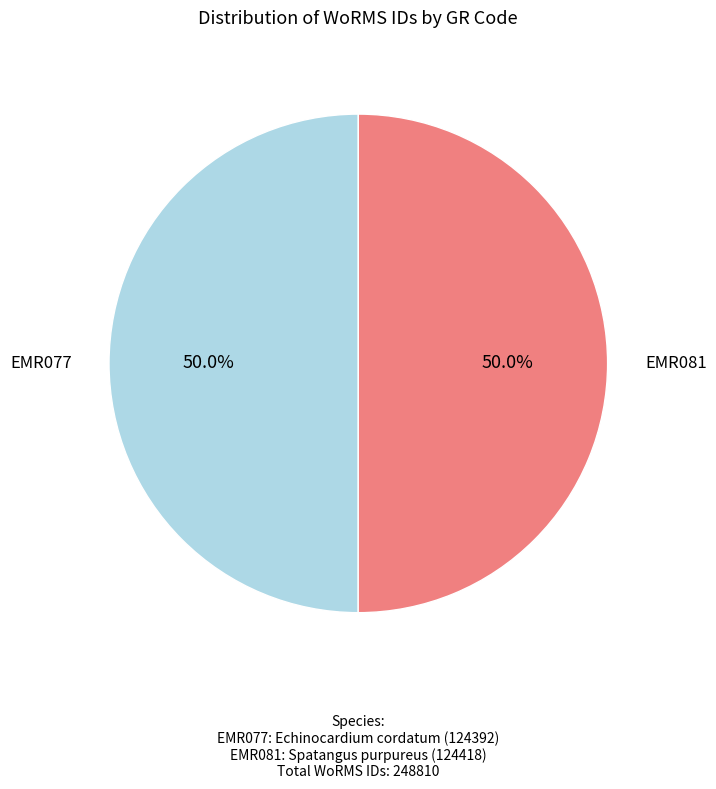

How many segments does this pie chart have?

2